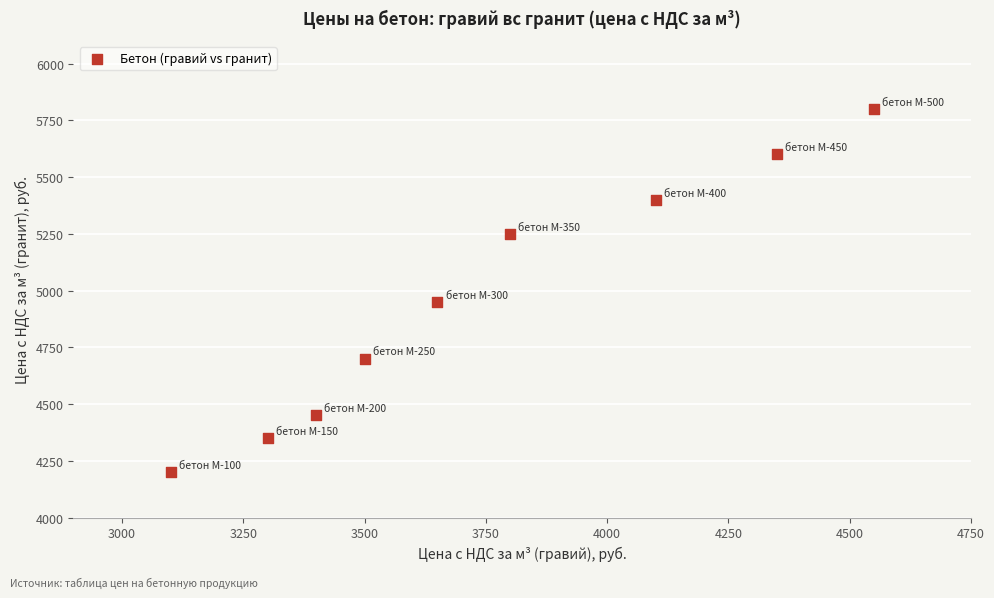

What Y value in the scatter plot is closest to 5000?

4950